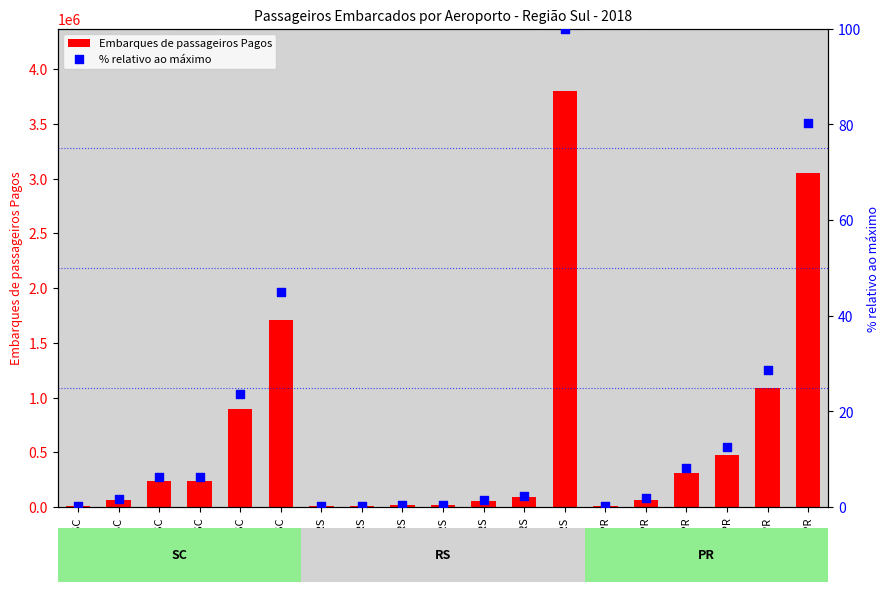

Which series has the largest total across all categories?

Embarques de passageiros Pagos